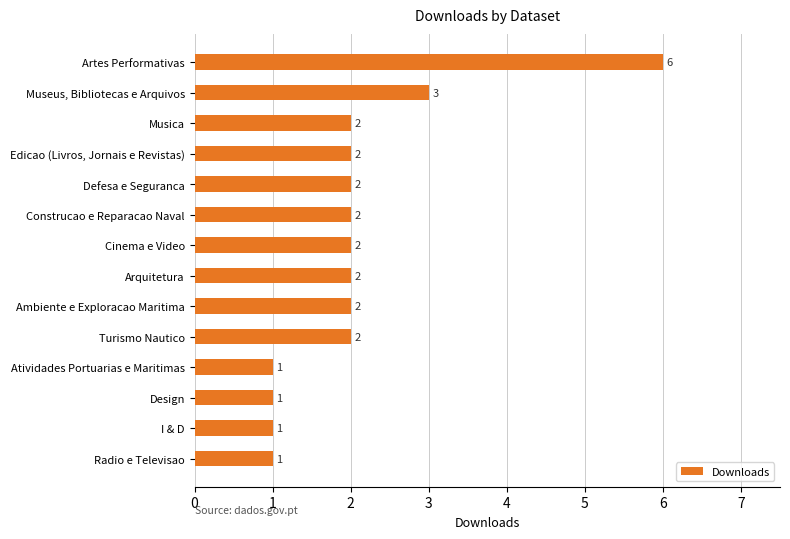

What is the change in value from Atividades Portuarias e Maritimas to Edicao (Livros, Jornais e Revistas)?

+1